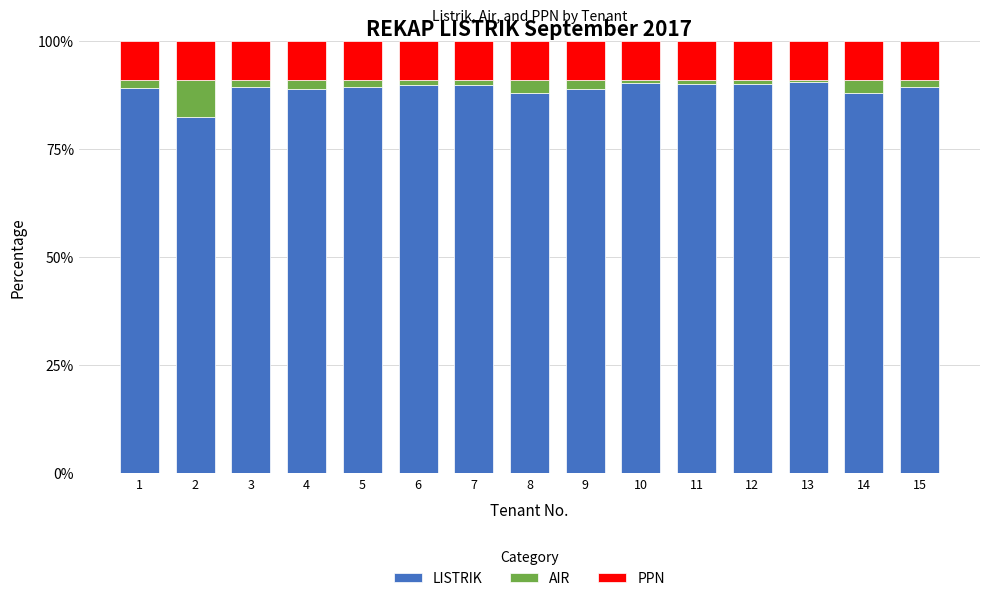

What is the sum of all LISTRIK values?

1332.2